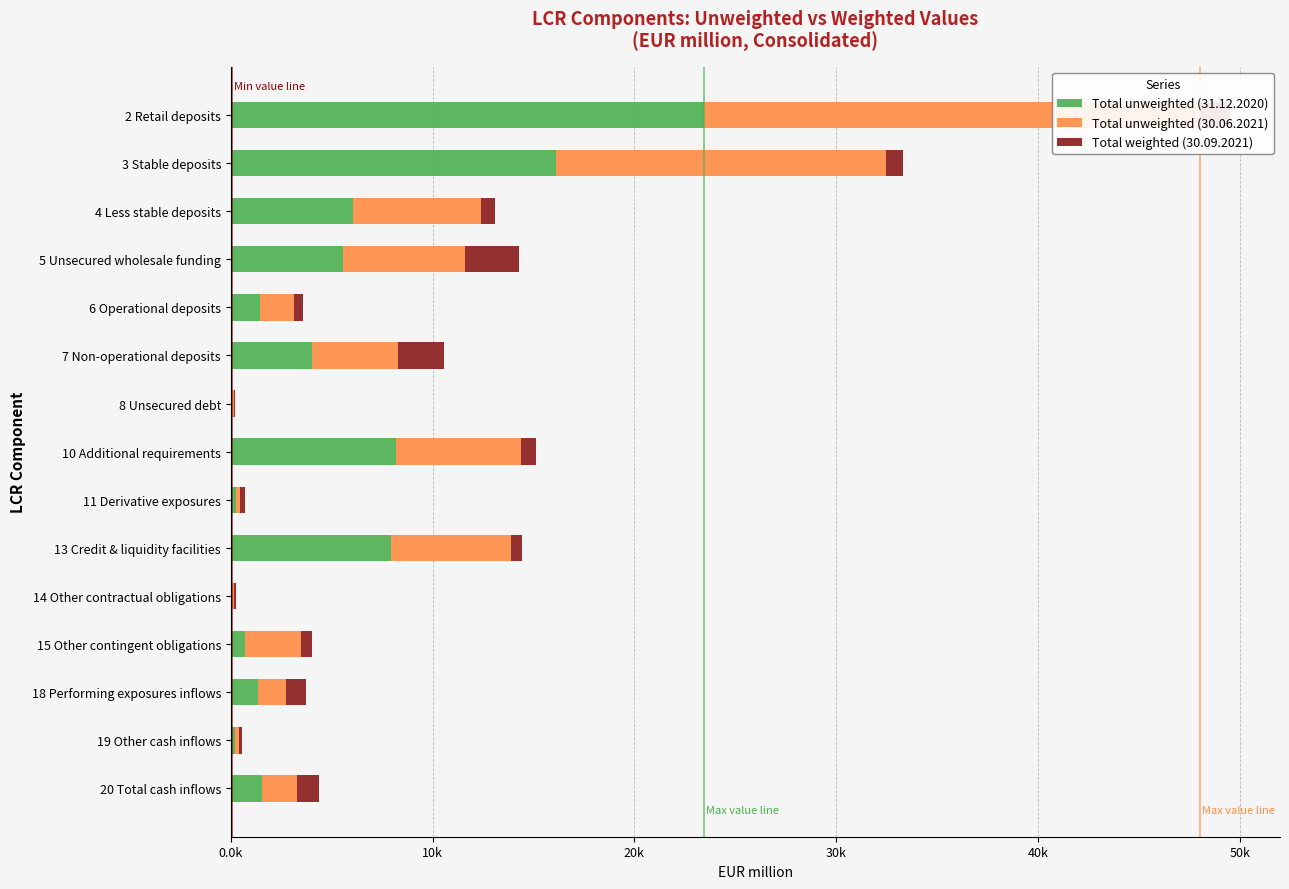

Between 6 Operational deposits and 11 Derivative exposures, which series saw the biggest shift?

Total unweighted (30.06.2021)